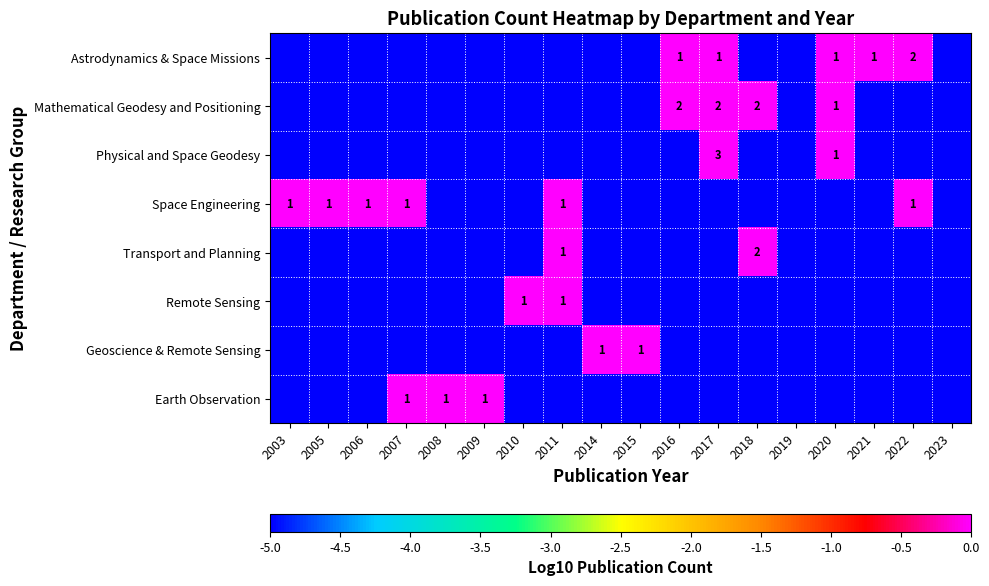

Which label corresponds to the largest value in the chart?

2017